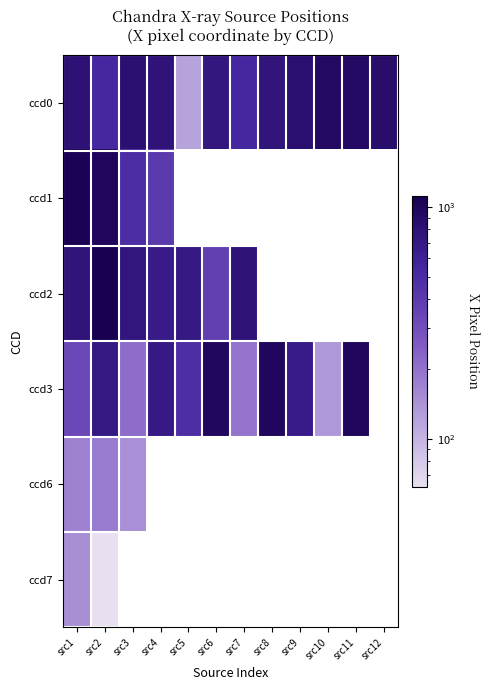

At how many categories does at least one series exceed 434?

12